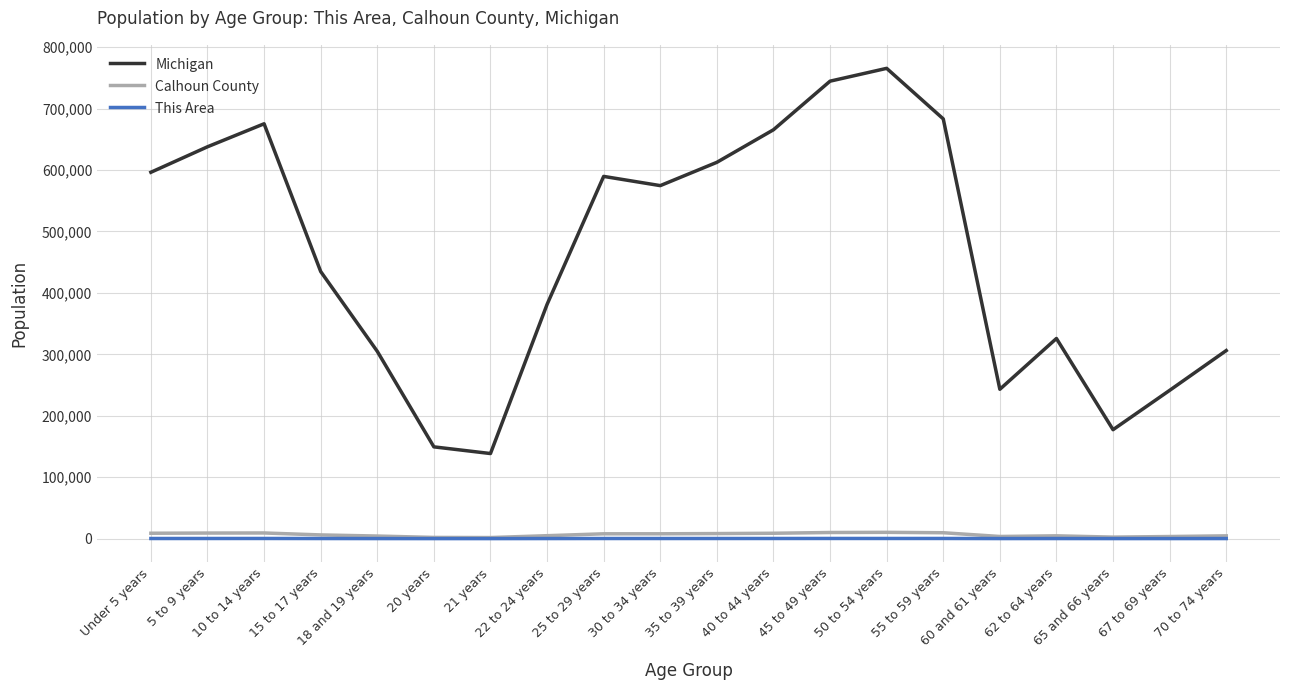

Which series has the largest total across all categories?

Michigan